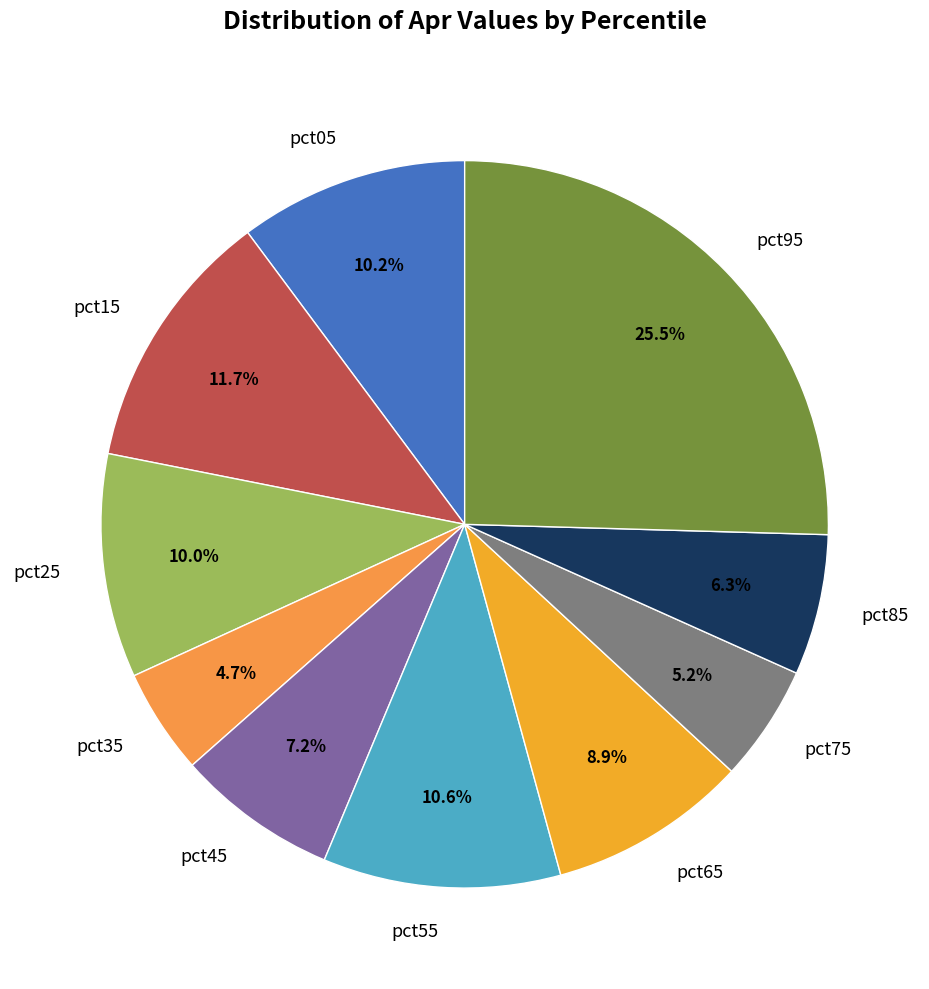

What percentage is the pct35 slice, to the nearest percent?

5%